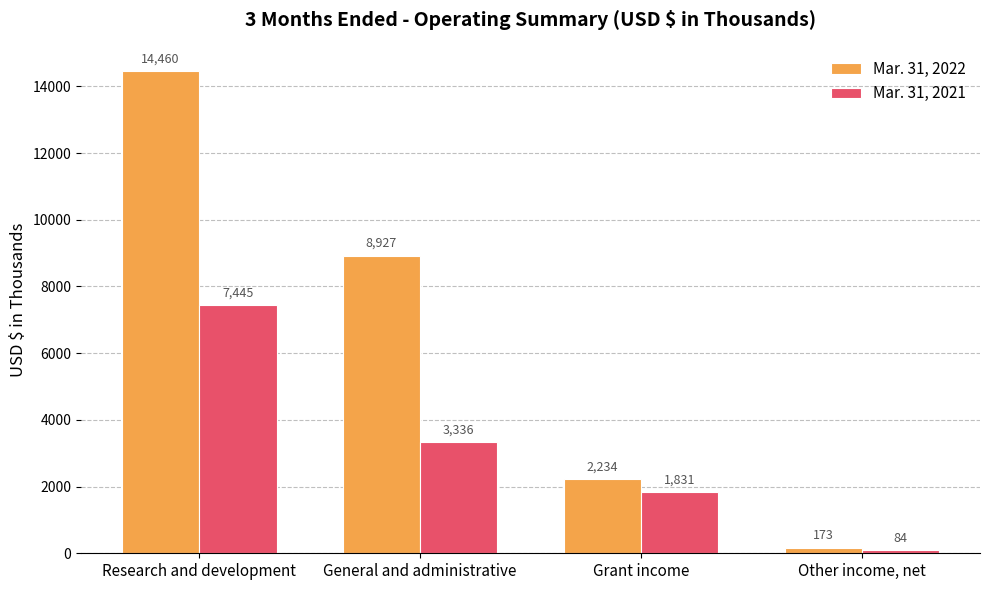

What is the sum of all Mar. 31, 2021 values?

12696